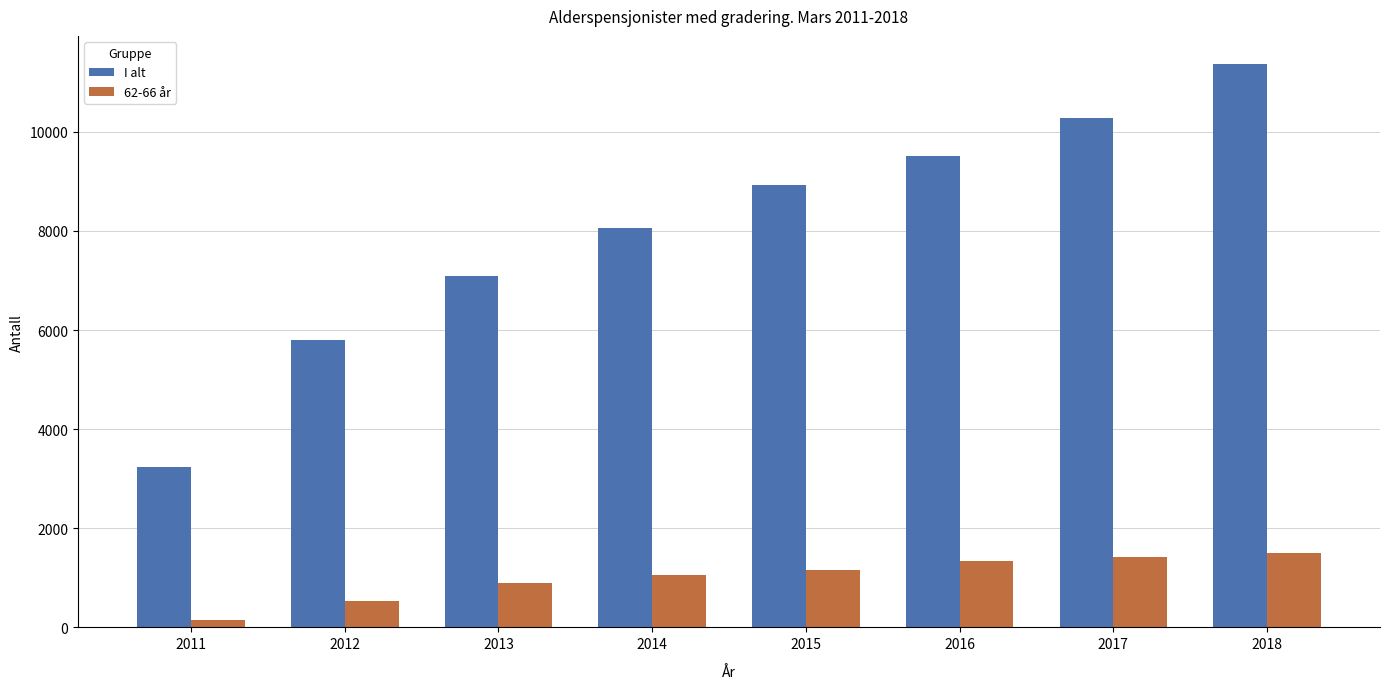

How many values in the 62-66 år series are below 1165?

4